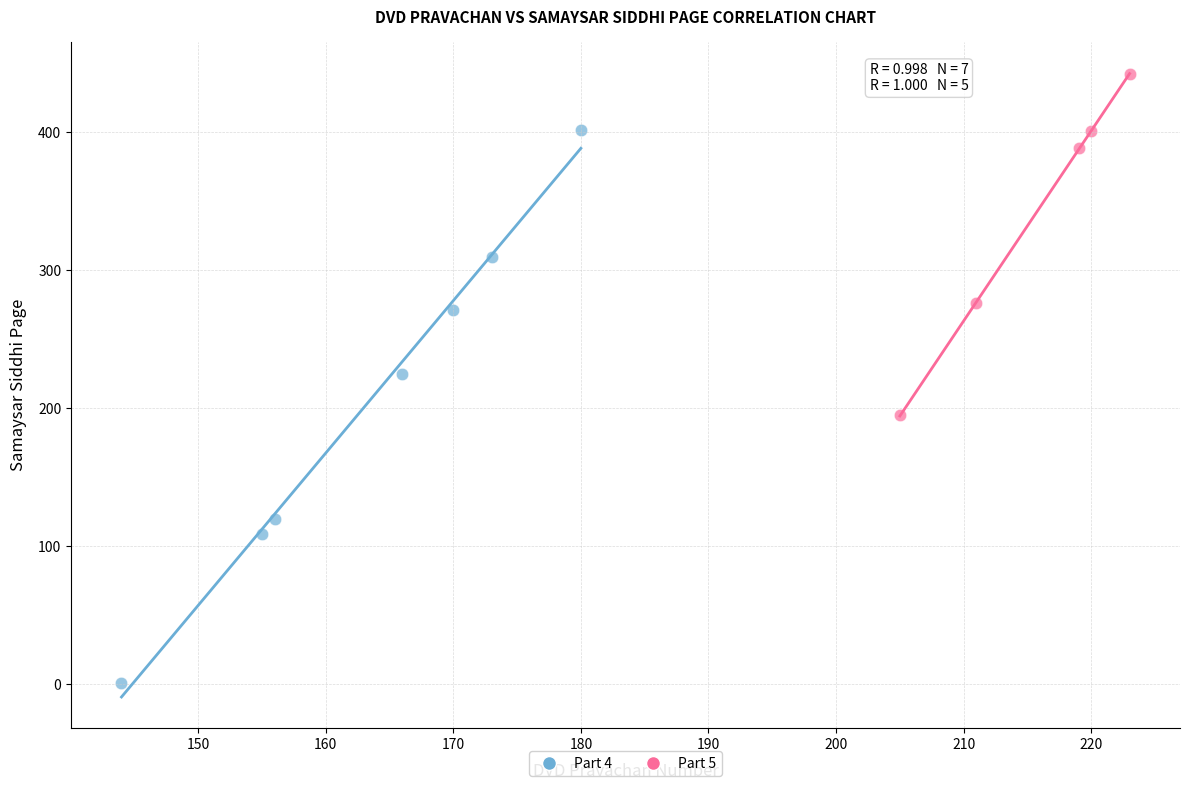

What are all the series names shown in the legend?

Part 4, Part 5